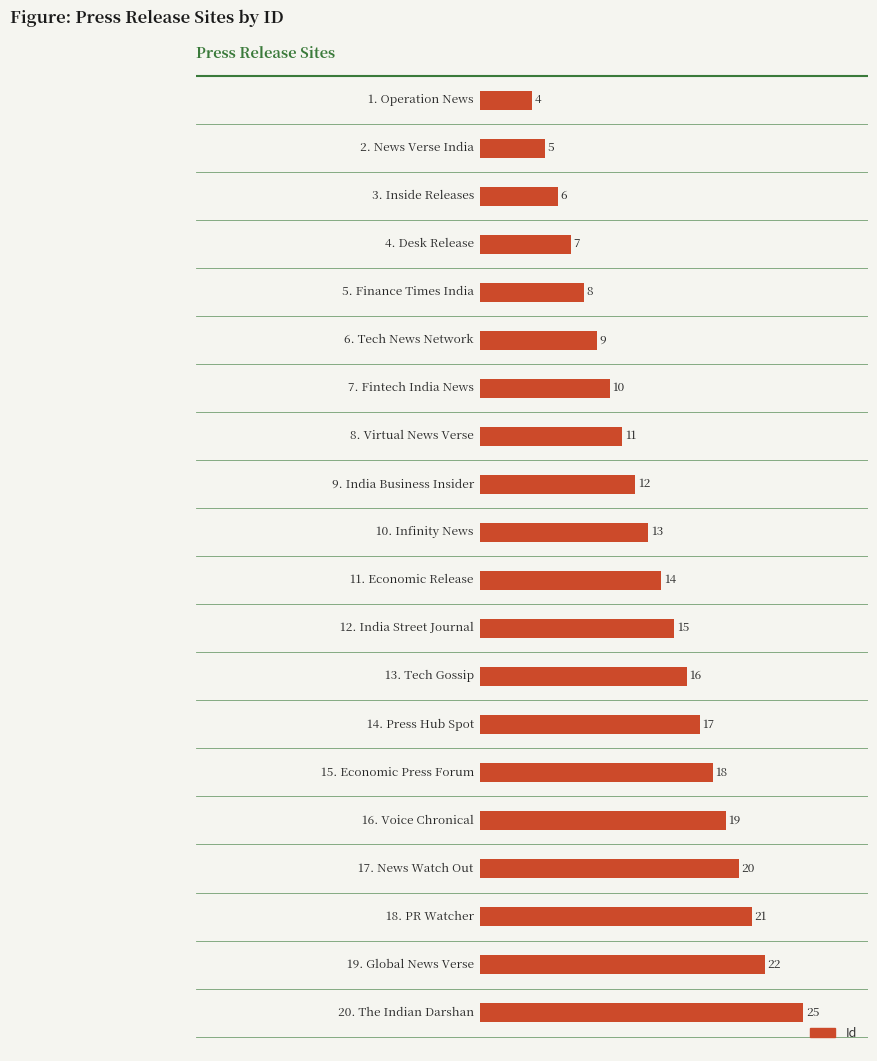

Which label corresponds to the largest value in the chart?

The Indian Darshan